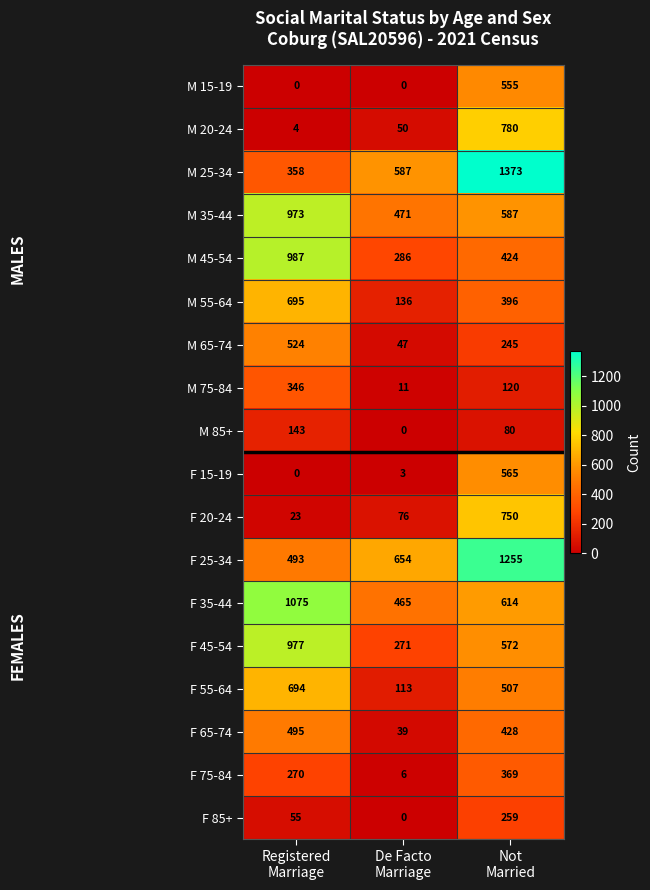

Which series has the widest spread of values?

M 25-34